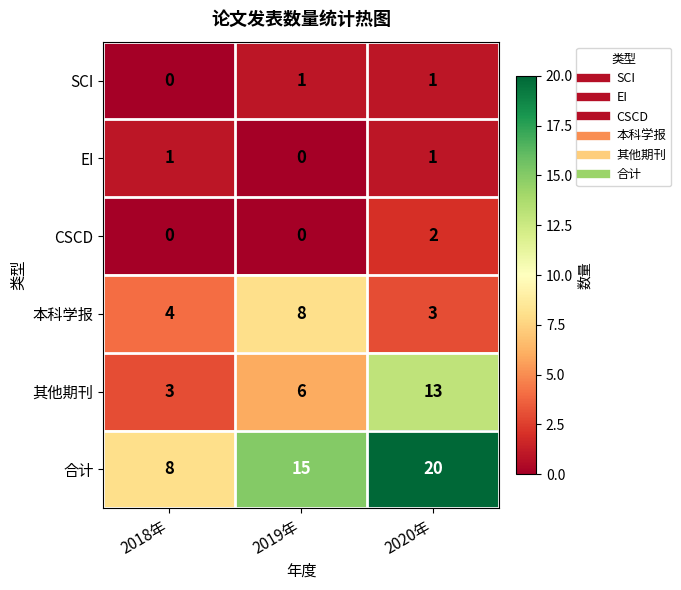

The value of 本科学报 at 2020年 is 3. True or false?

True